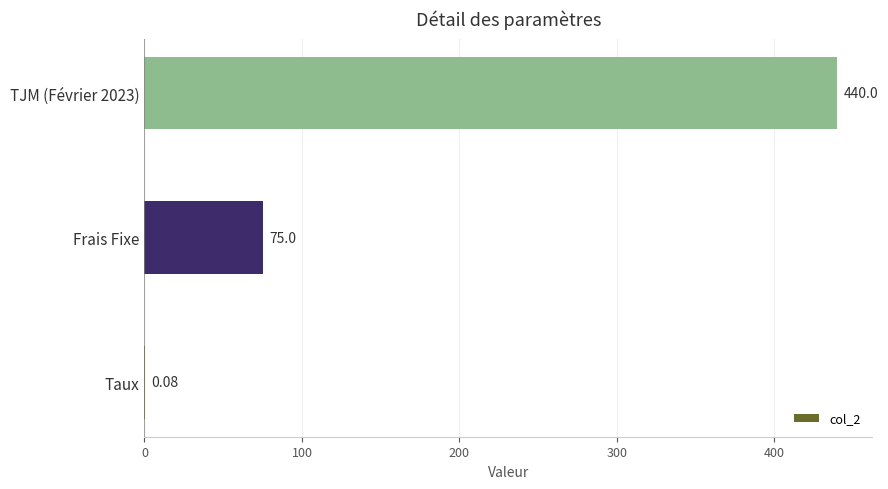

Are the bars grouped side by side (vs. stacked)?

No